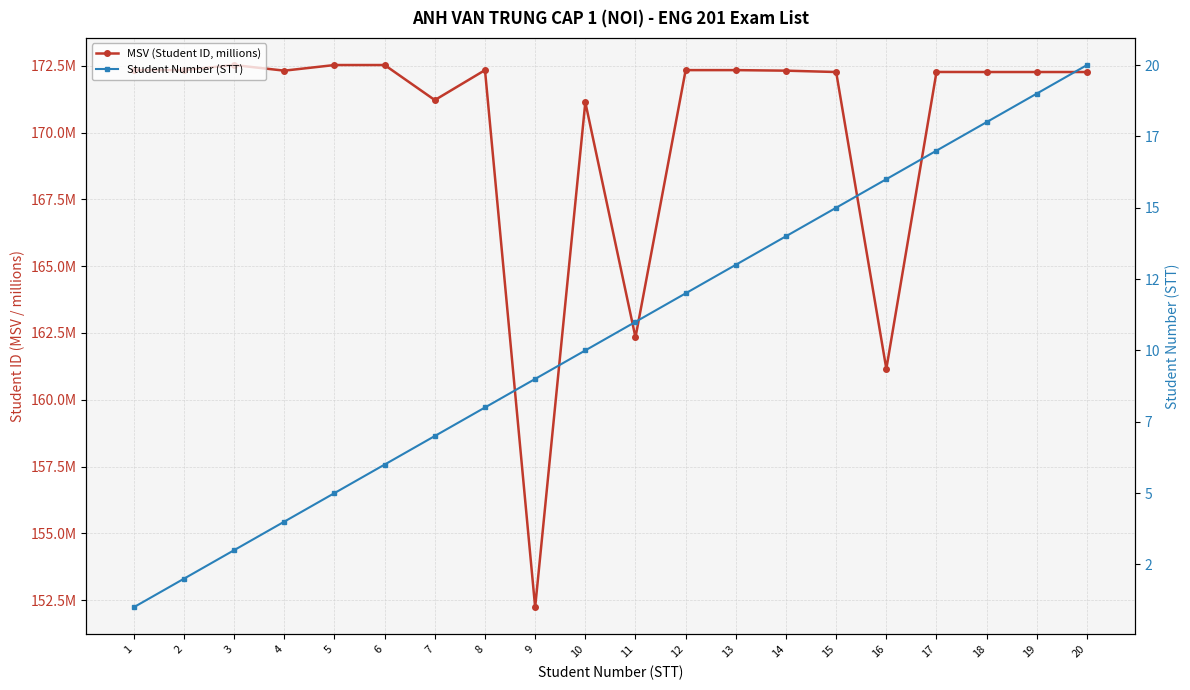

How many lines are shown in the chart?

2